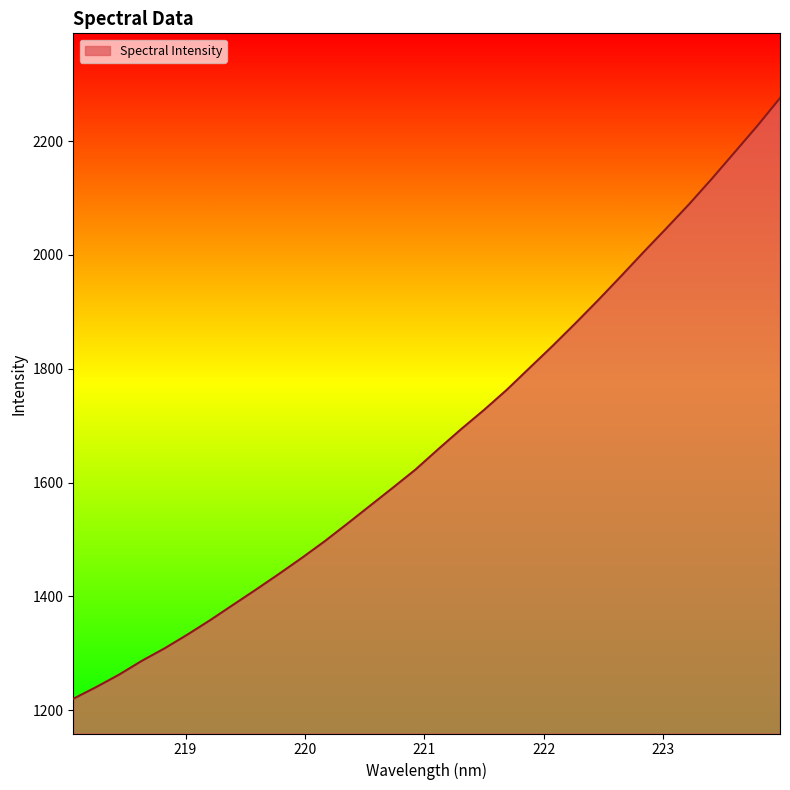

What is the difference between the maximum and minimum values?

1055.6